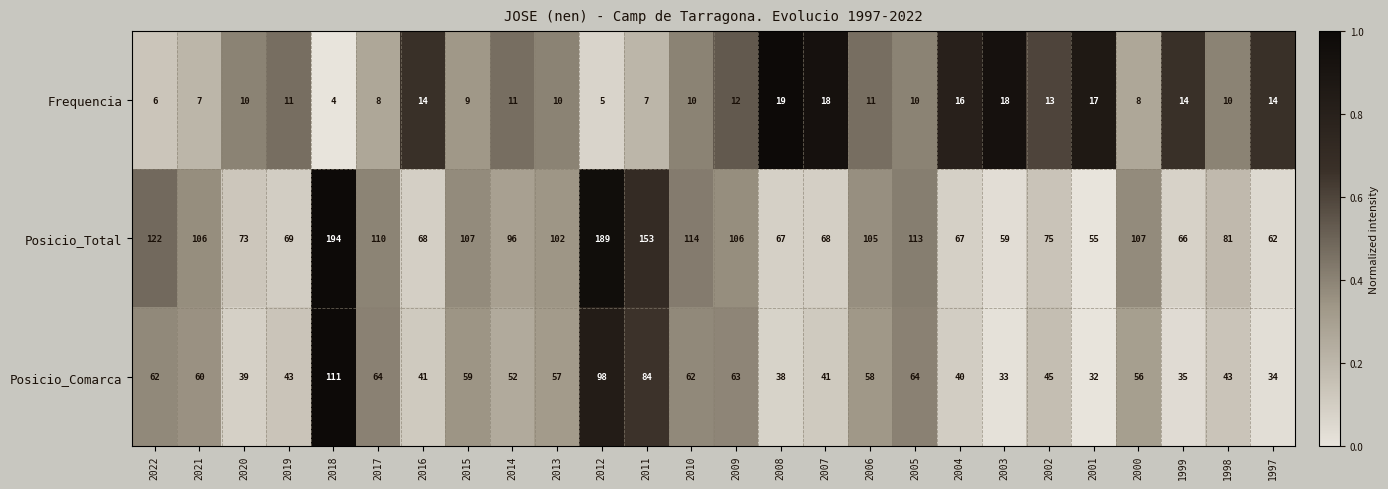

At how many categories does at least one series exceed 132?

3